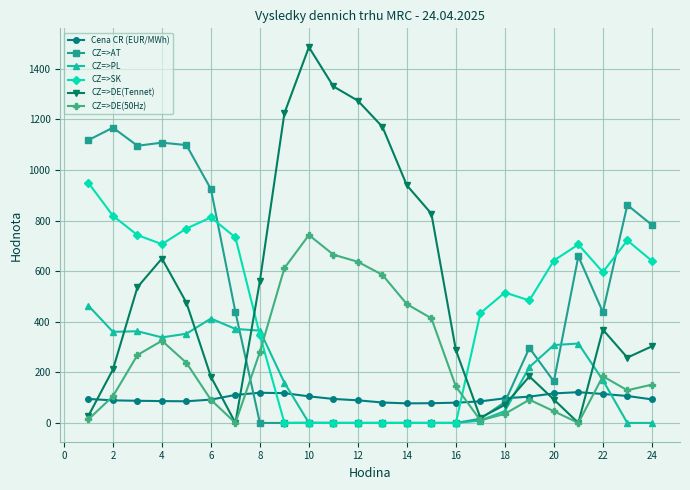

How many times do Cena CR (EUR/MWh) and CZ=>SK cross each other?

2